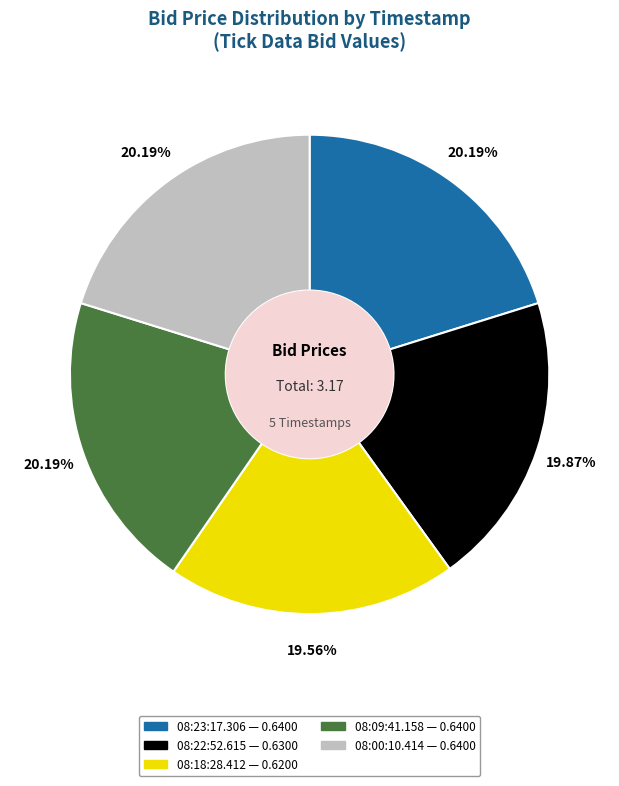

To the nearest percent, what percentage of the pie is 08:09:41.158?

20%